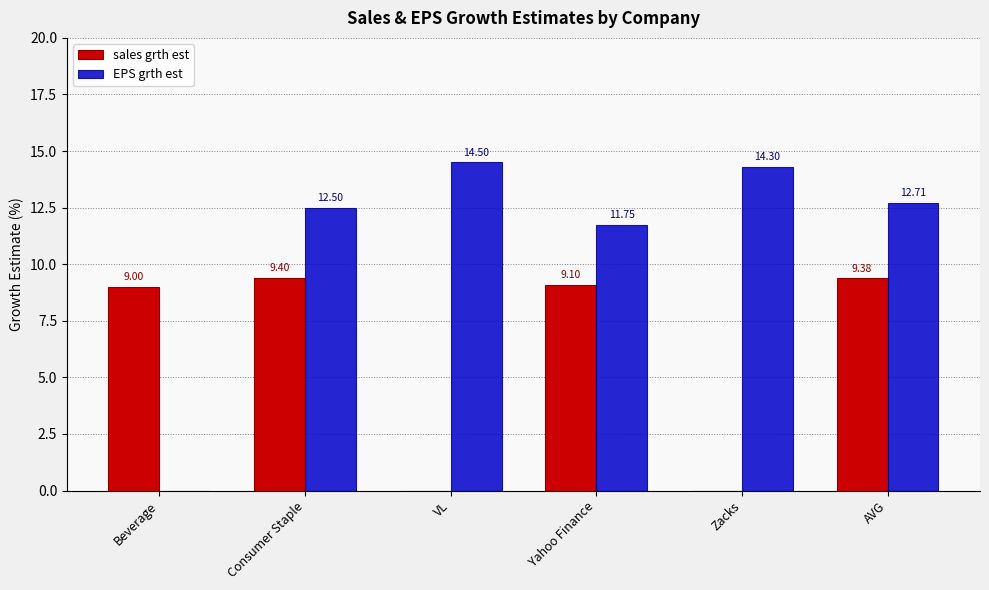

What is the spread (max minus min) of values at AVG?

3.3